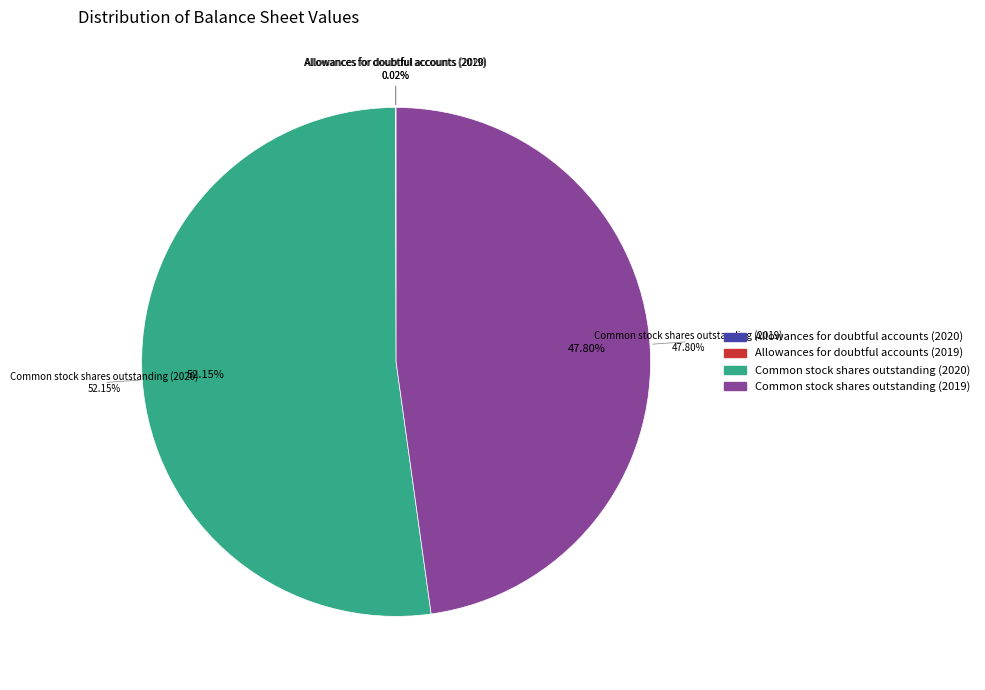

Is it true that Allowances for doubtful accounts (2020) is 1% of the pie?

False